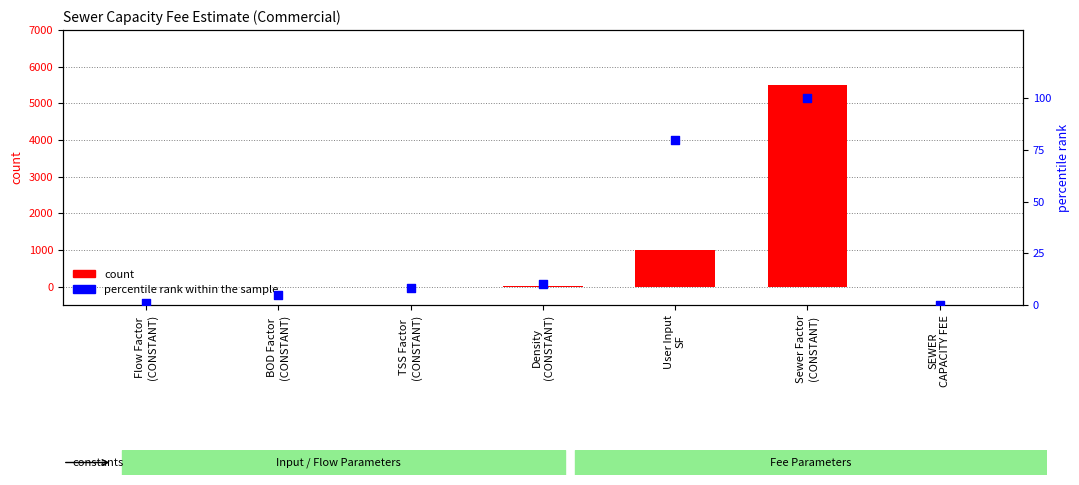

Is the value of percentile rank within the sample at Density
(CONSTANT) greater than the value of count at Sewer Factor
(CONSTANT)?

No